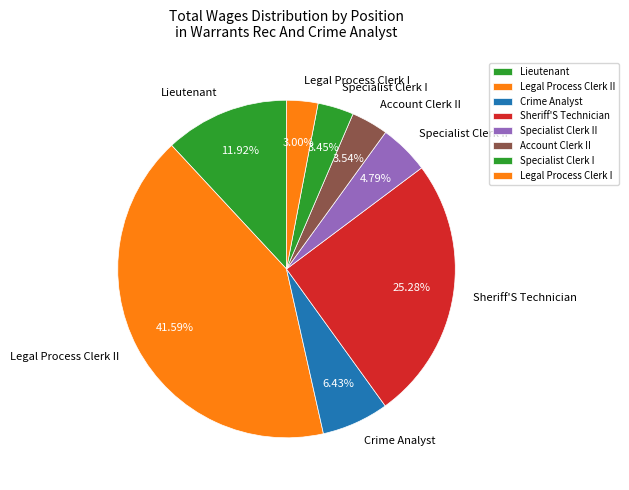

To the nearest percent, what percentage of the pie is Legal Process Clerk II?

42%